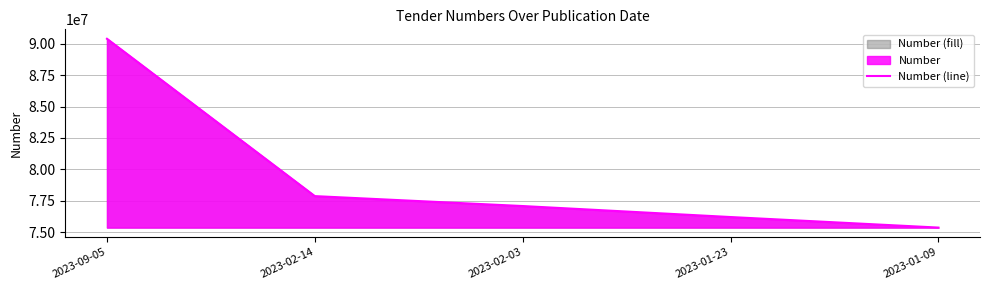

Reading left to right, what are all the values shown in this chart?

90399935	77862954	77071660	76195404	75355315